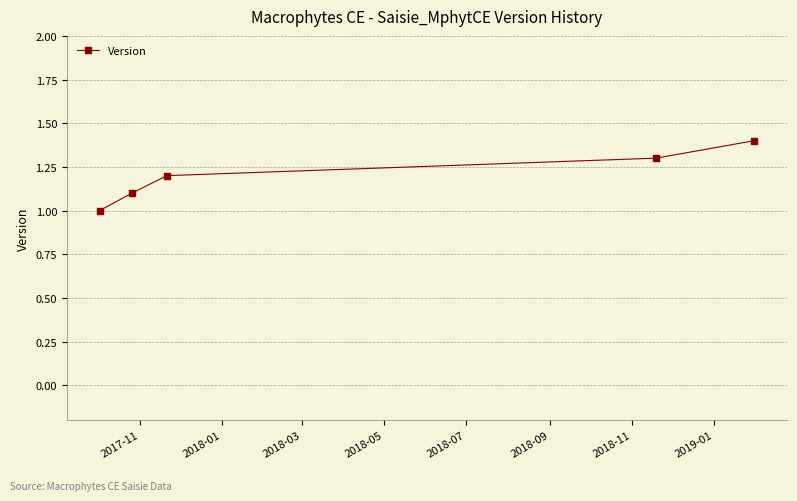

What is the average value?

1.2